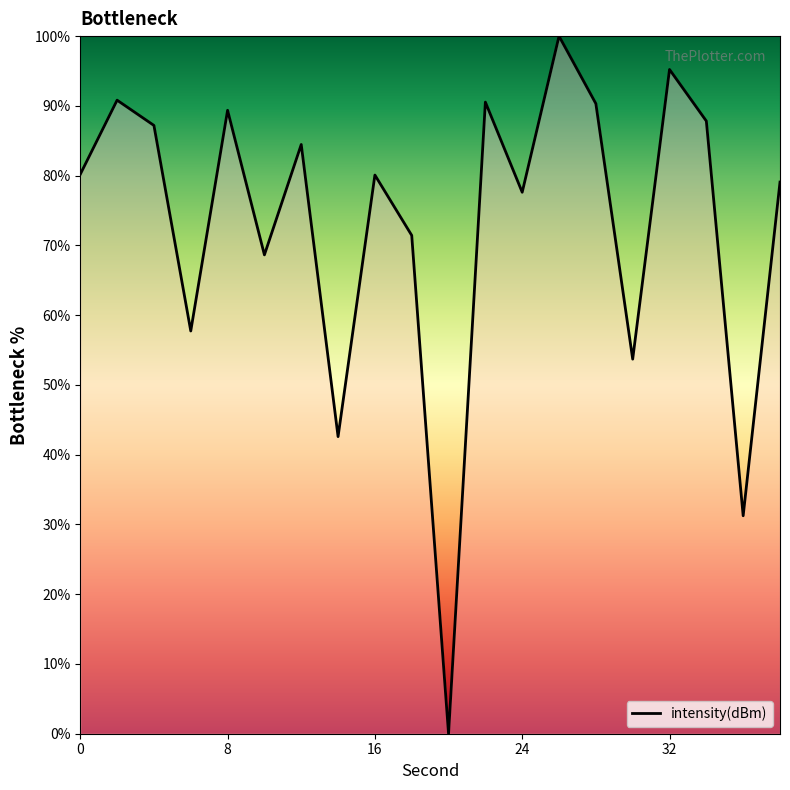

What is the greatest value displayed?

100.0